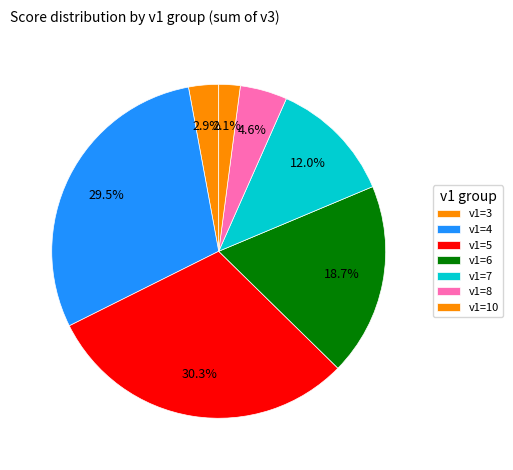

Count the number of slices in the pie.

7